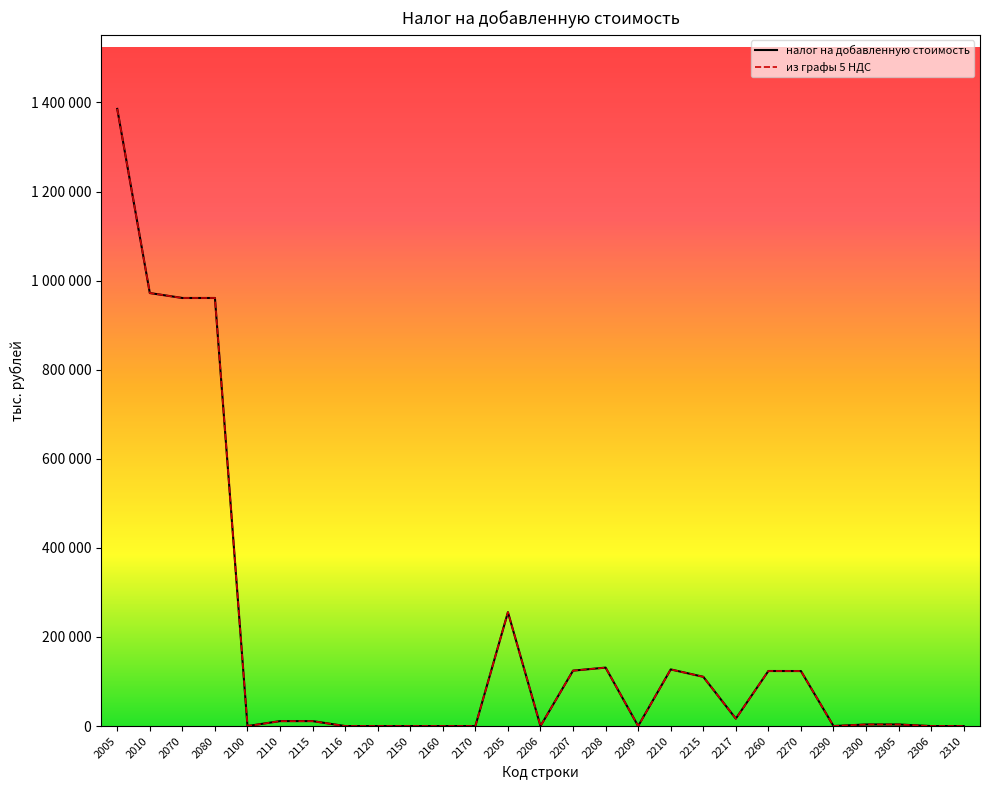

Rank the series by their average value, from highest to lowest.

налог на добавленную стоимость, из графы 5 НДС